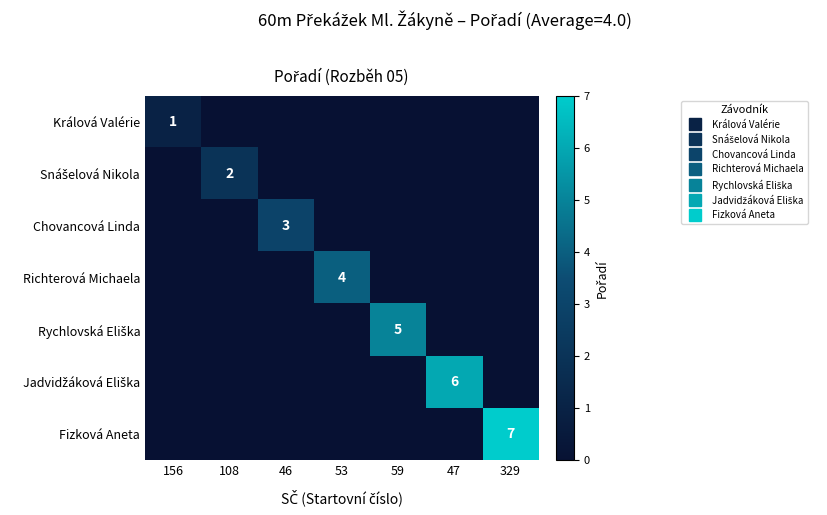

What is the total value across all series at 156?

1